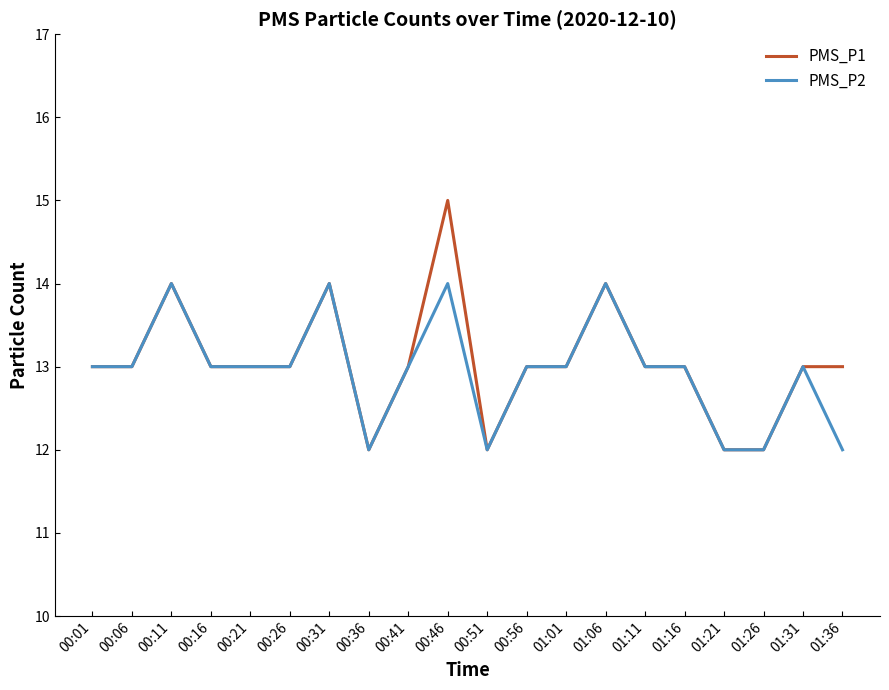

Which series changed the most between 00:51 and 01:36?

PMS_P1